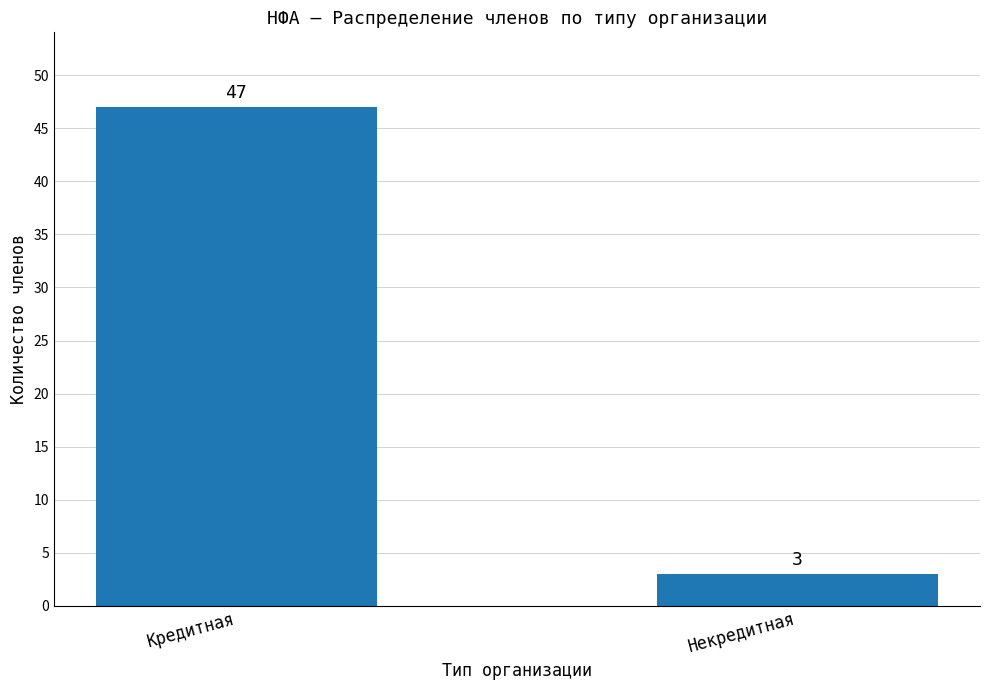

Read the value at Кредитная.

47